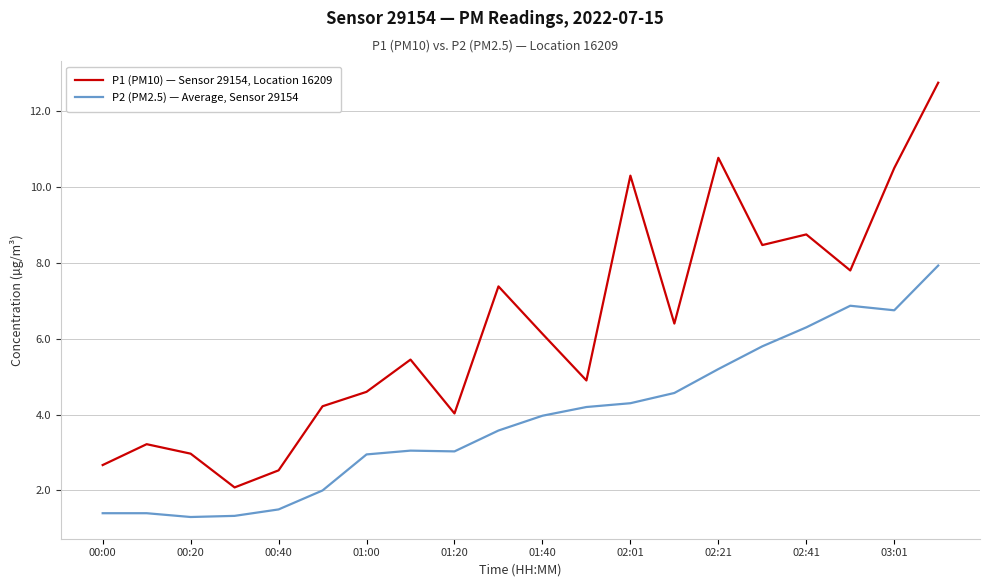

What is the difference between the maximum and minimum values in the P1 (PM10) — Sensor 29154, Location 16209 series?

10.7